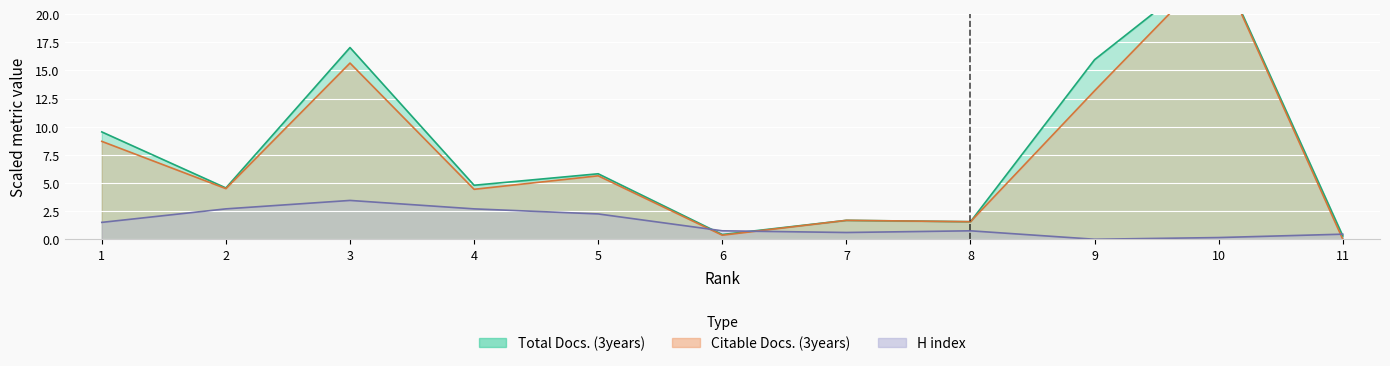

What value does the Total Docs. (3years) series have at 2?

4.6